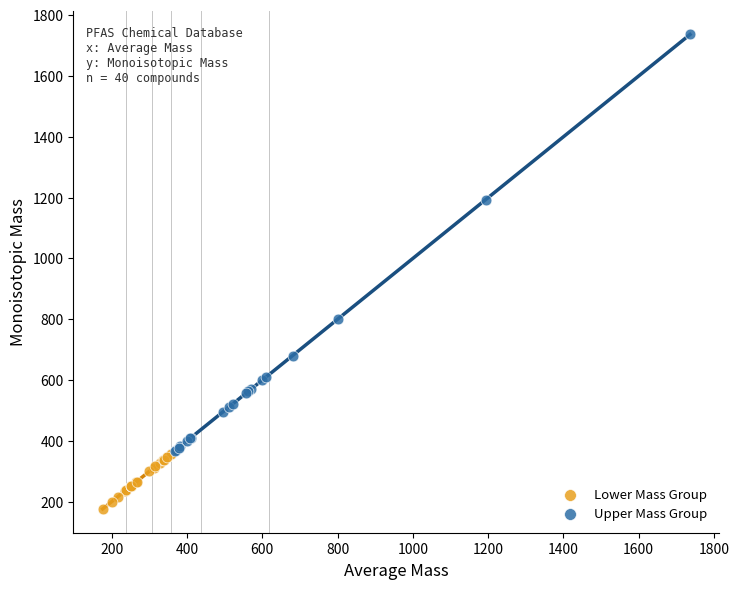

What are all the series names shown in the legend?

Lower Mass Group, Upper Mass Group